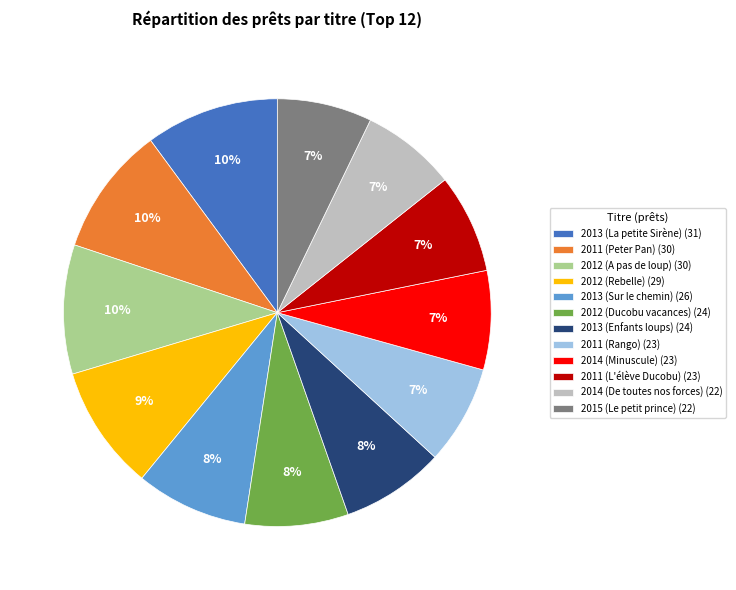

Is it true that 2014 (De toutes nos forces) is 7% of the pie?

True